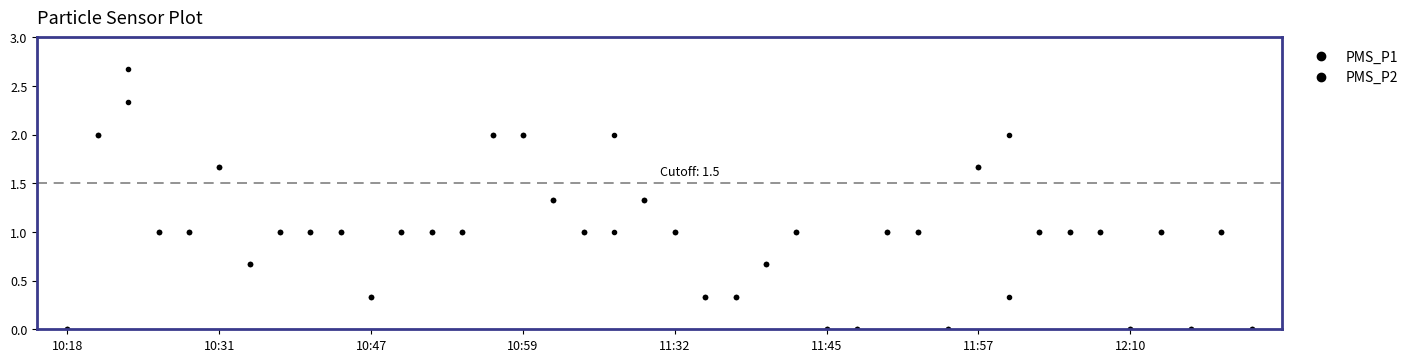

How many data points does each series have?

40